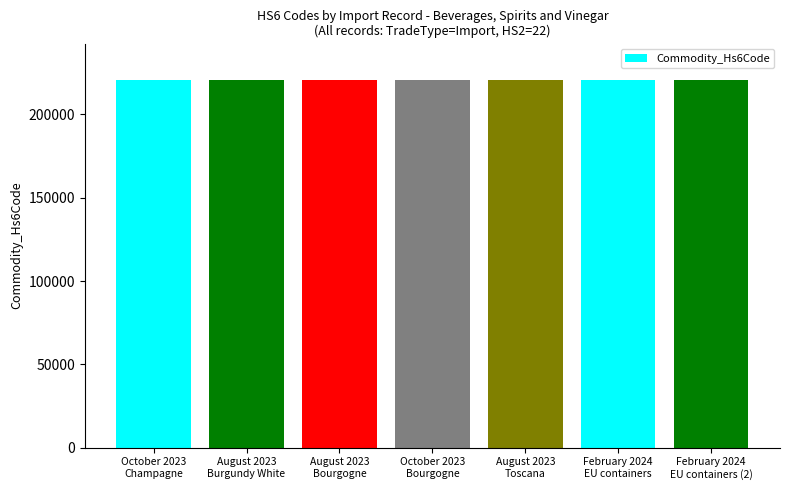

How many bars are there in total?

7